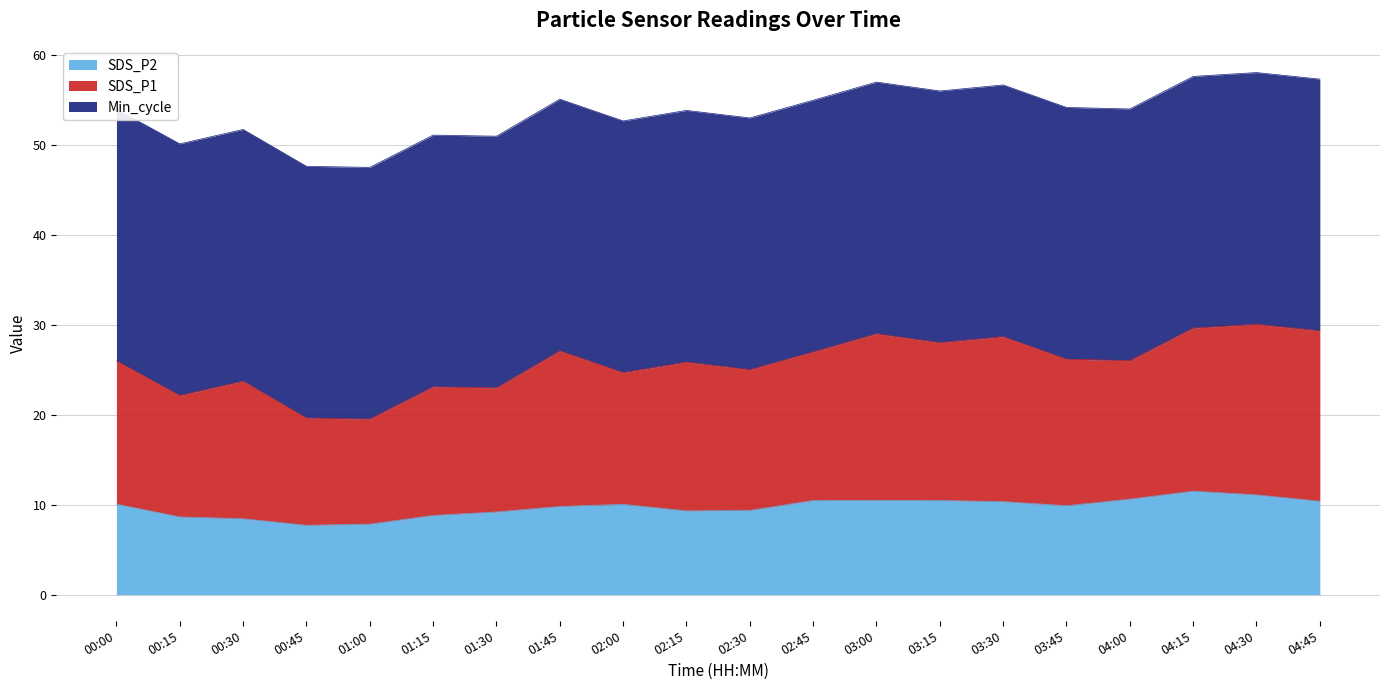

Which has a higher value, 02:45 or 00:15?

02:45